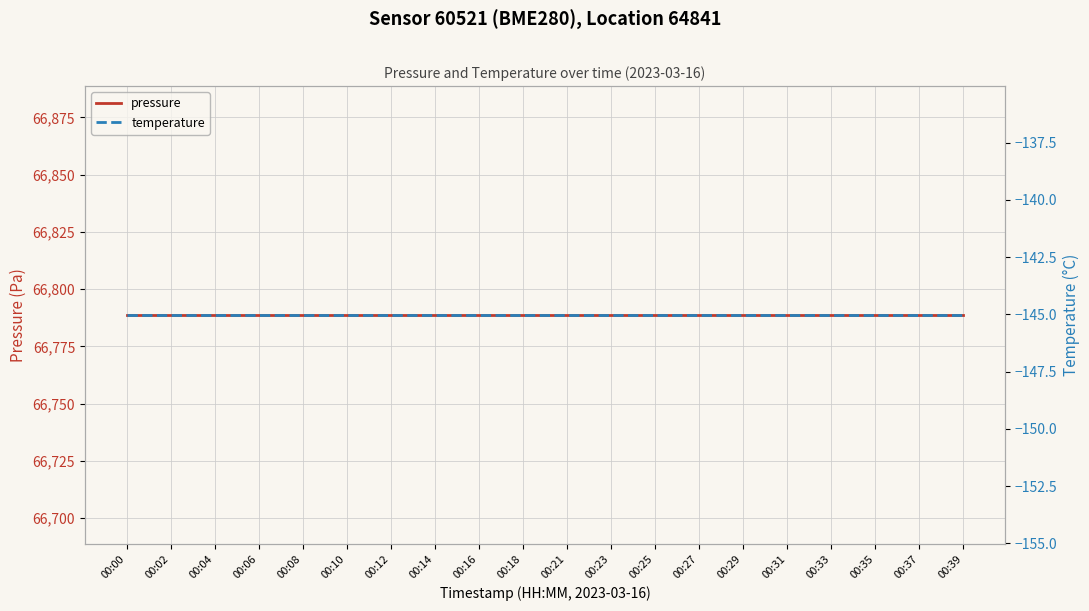

What is the value of the pressure point at the 1st from the left?

66788.6